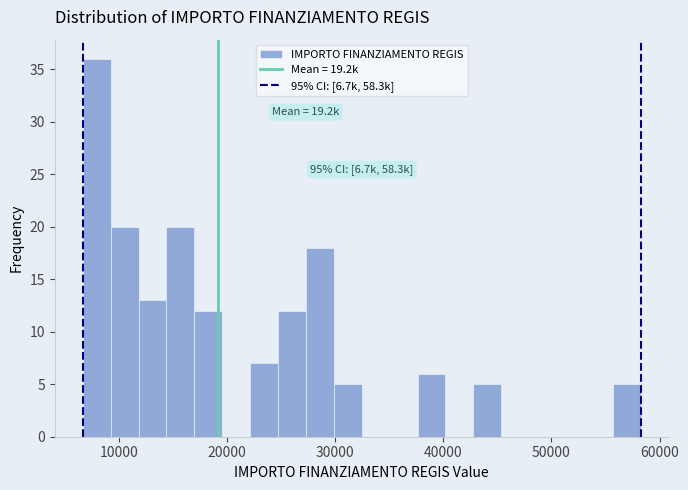

Read against the x-axis, roughly where is the centre of the tallest bar?

8000